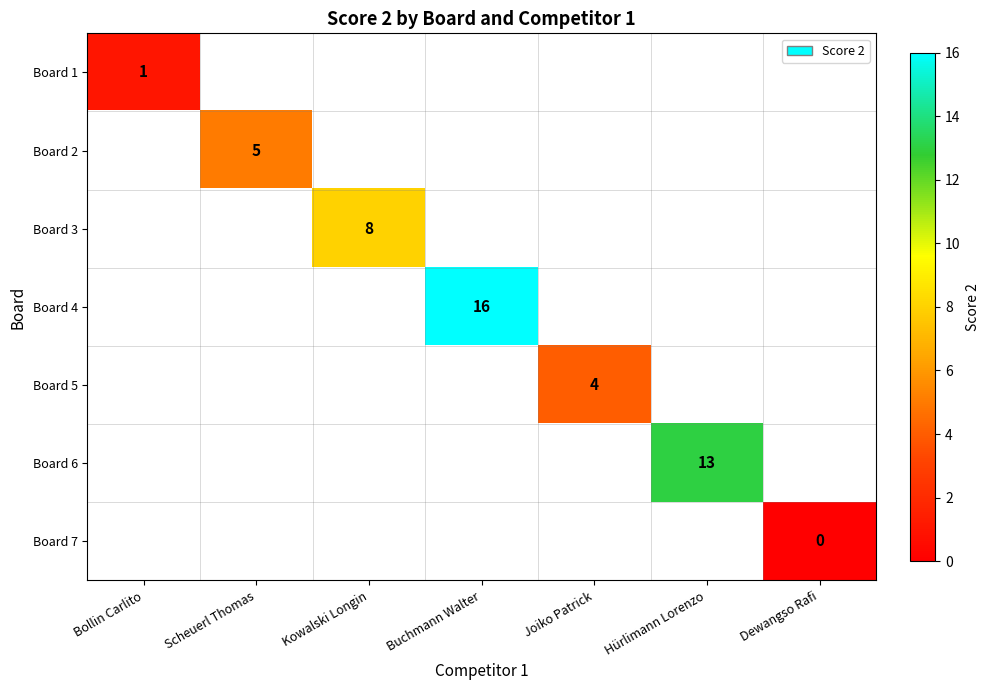

The value of Board 5 at Joiko Patrick is 4. True or false?

True